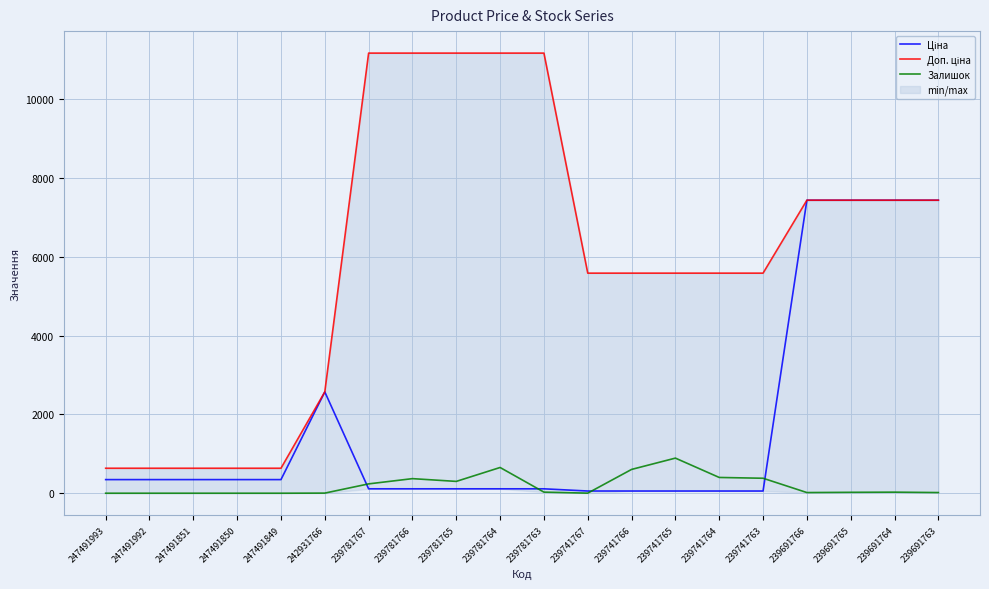

How many lines are shown in the chart?

3